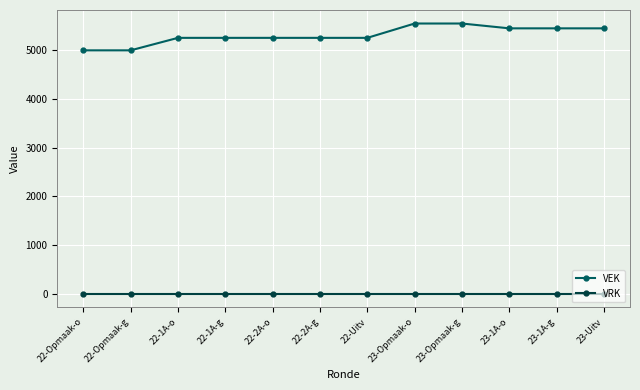

How many distinct data groups are displayed?

2